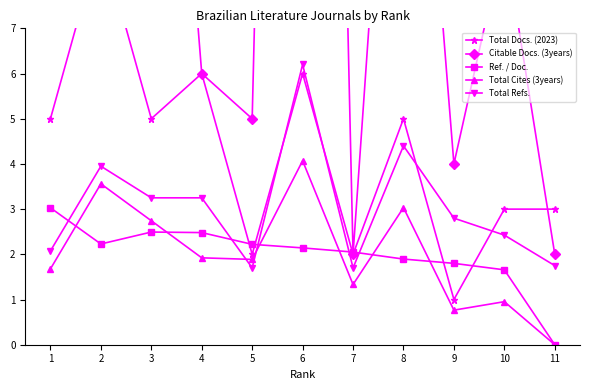

At how many categories does at least one series exceed 1?

11